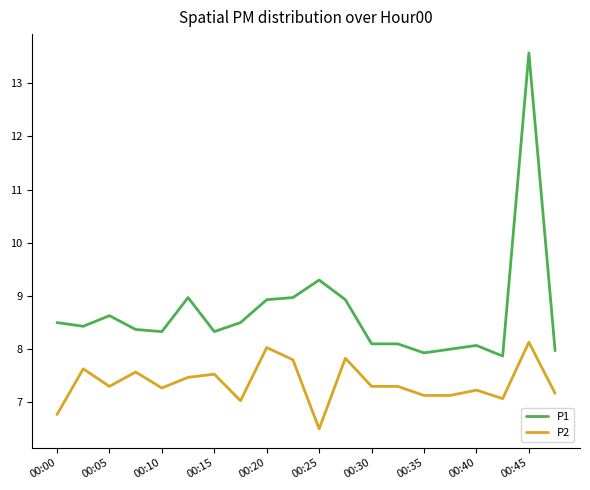

What is the greatest value displayed?

13.6